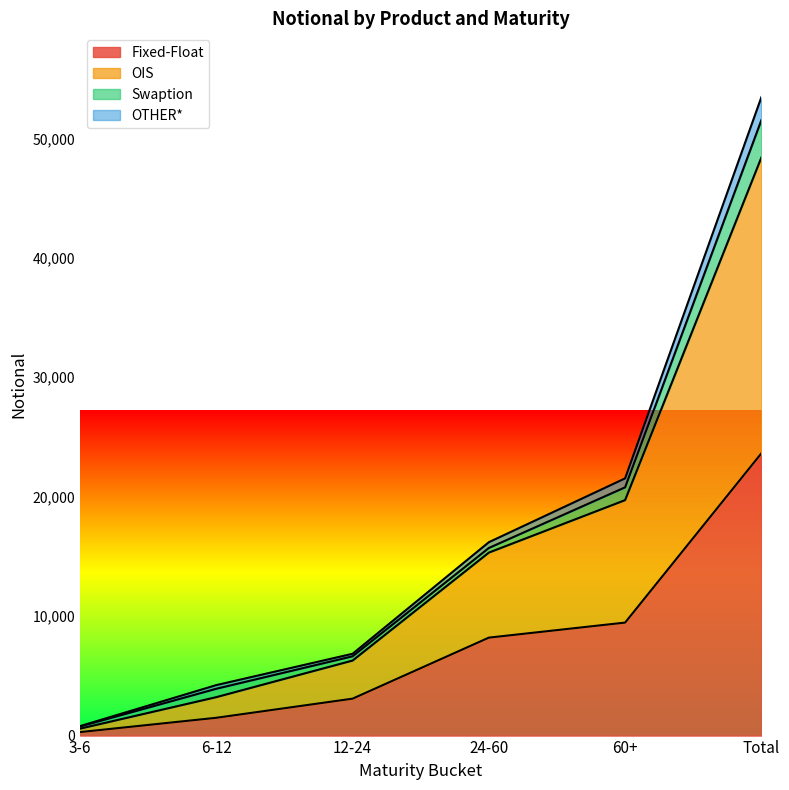

What is the total value across all series at Total?

53450